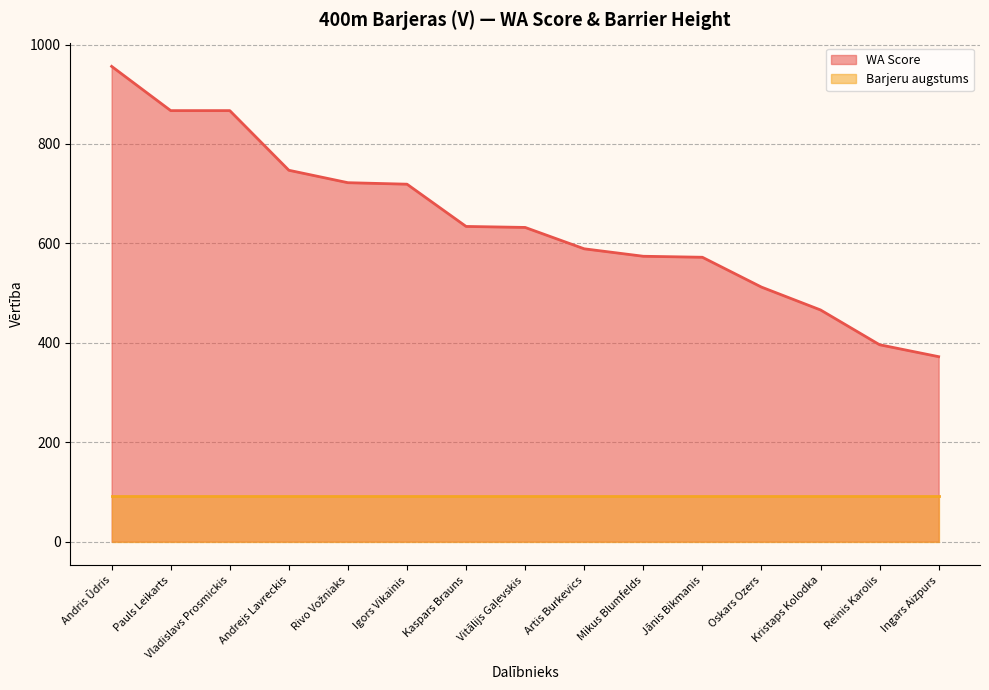

What is the change in value from Mikus Blumfelds to Kristaps Kolodka?

-108